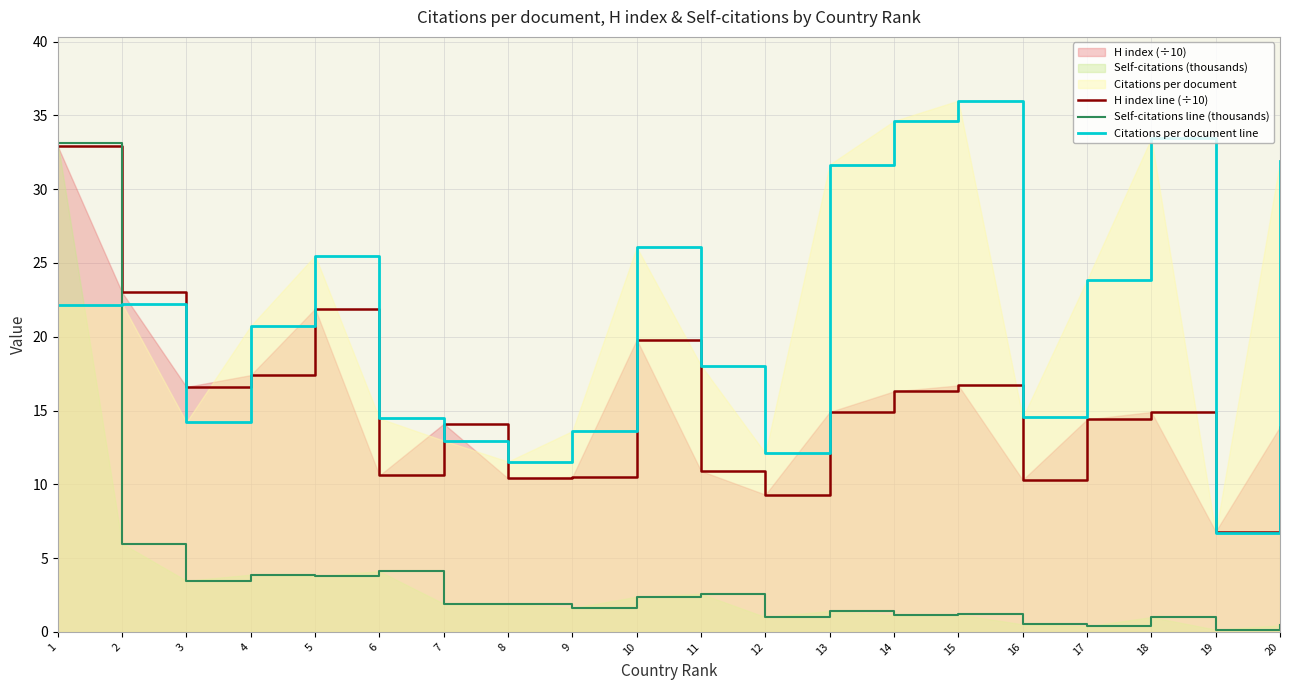

Count the number of categories in the chart.

20